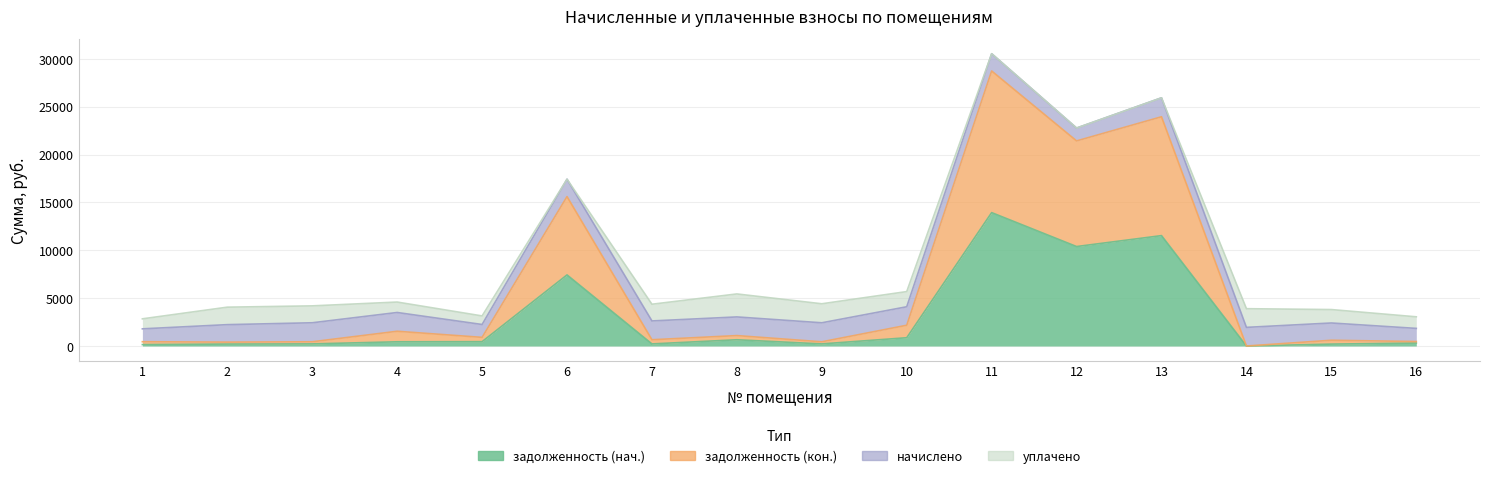

What is the sum of the задолженность (кон.) values at 5 and 12?

22337.9